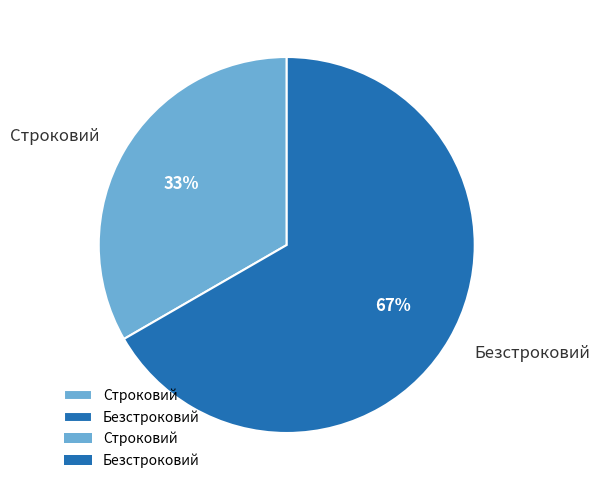

Combined, do Безстроковий and Строковий account for over 50%?

Yes